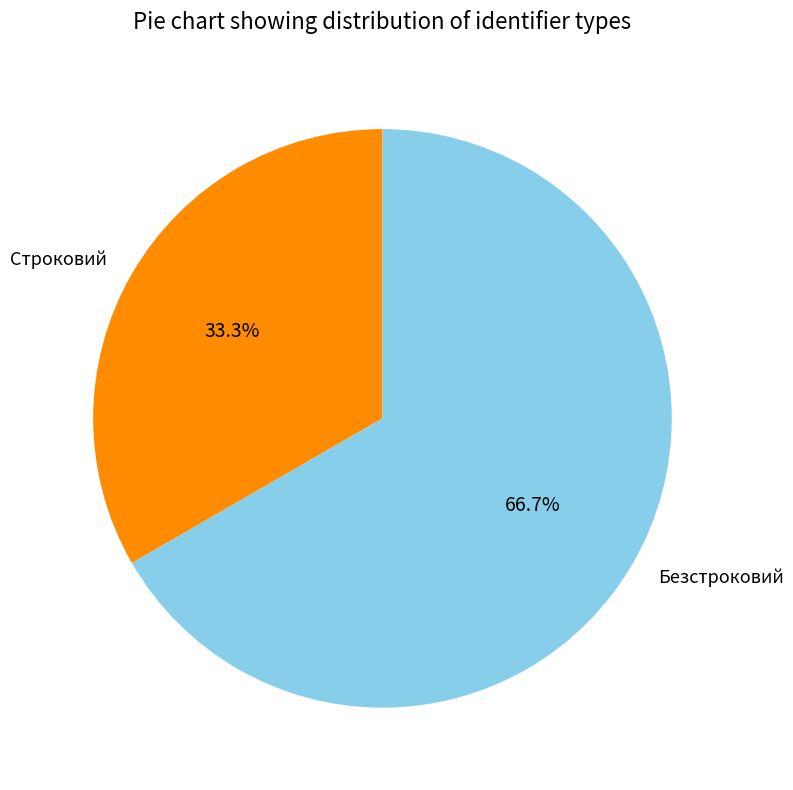

The Безстроковий slice represents 52% of the pie. True or false?

False